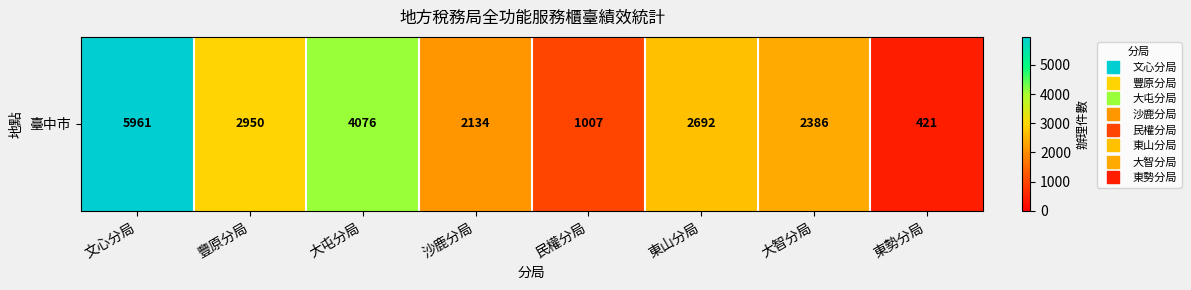

Where is the data nearest to the value 3191?

豐原分局